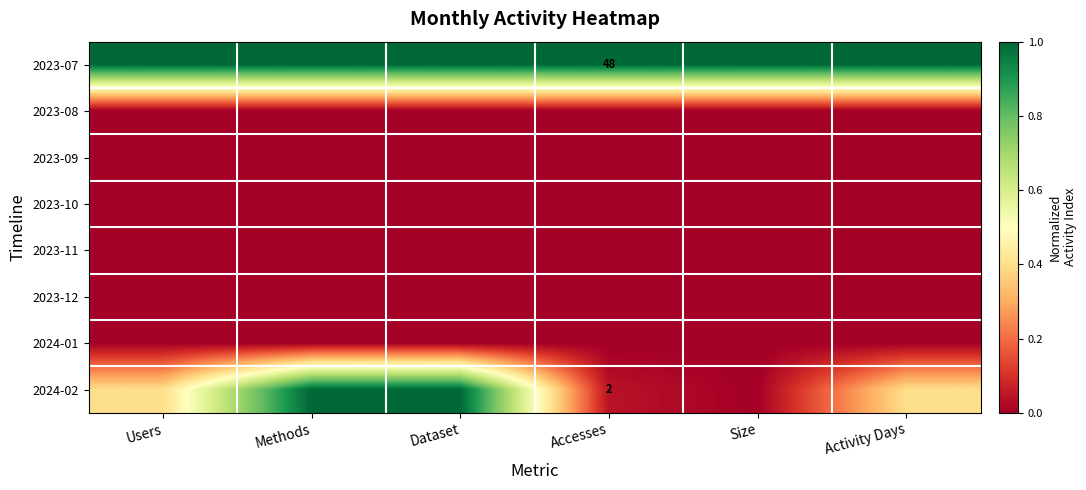

Which has a higher value, Dataset or Activity Days?

Dataset